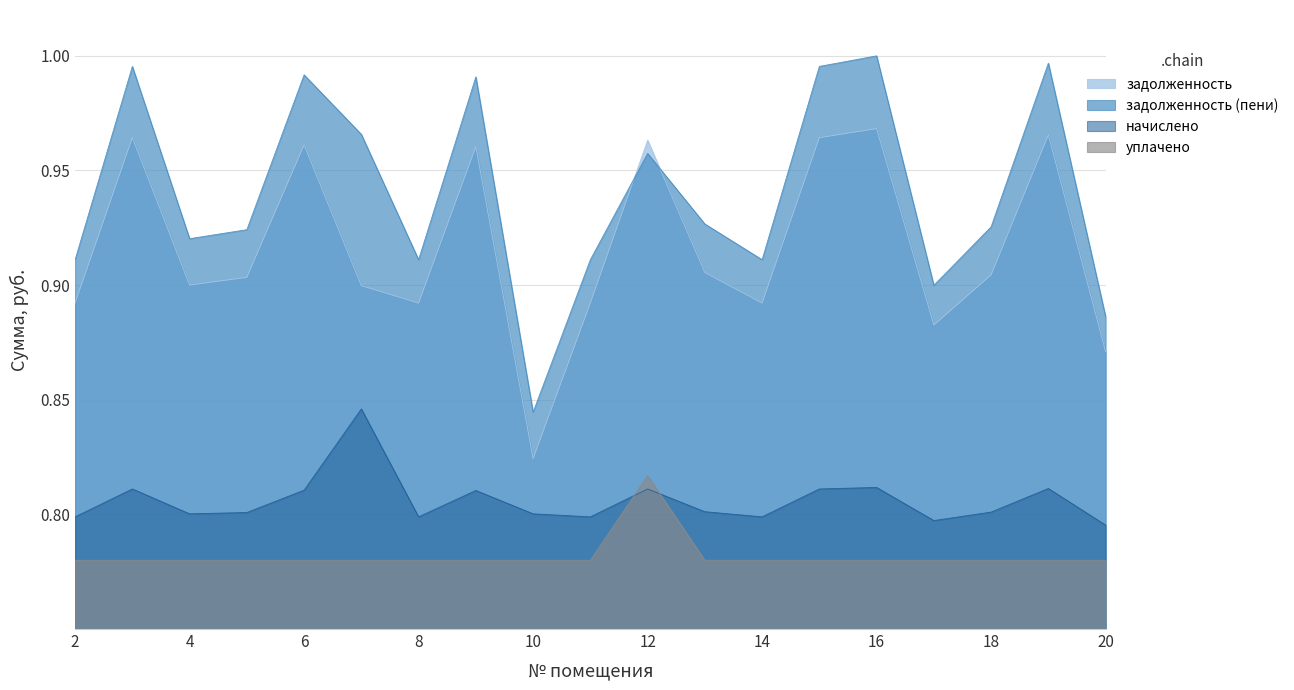

The задолженность (пени) series shows 1.0 at 12. True or false?

True